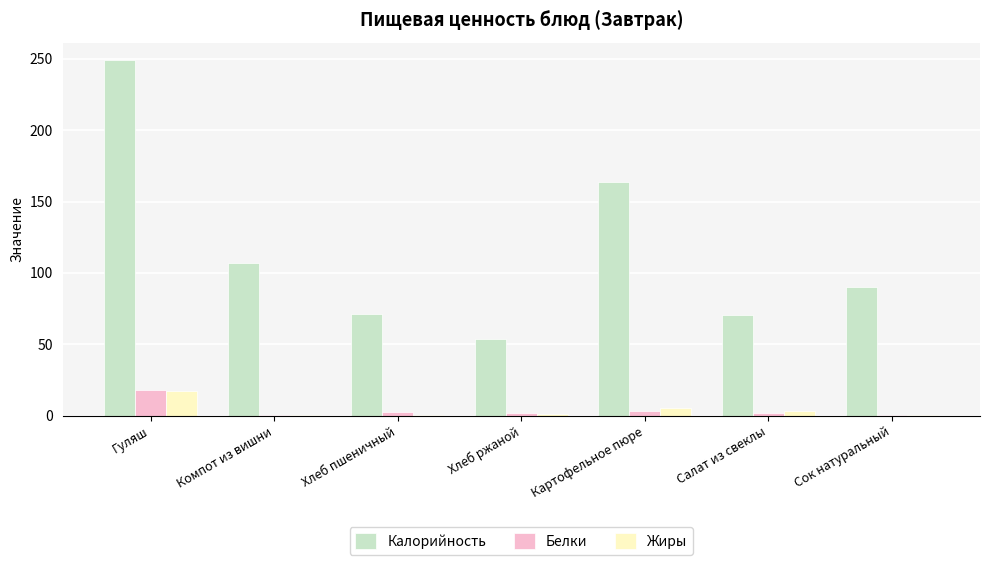

Which series has the largest total across all categories?

Калорийность